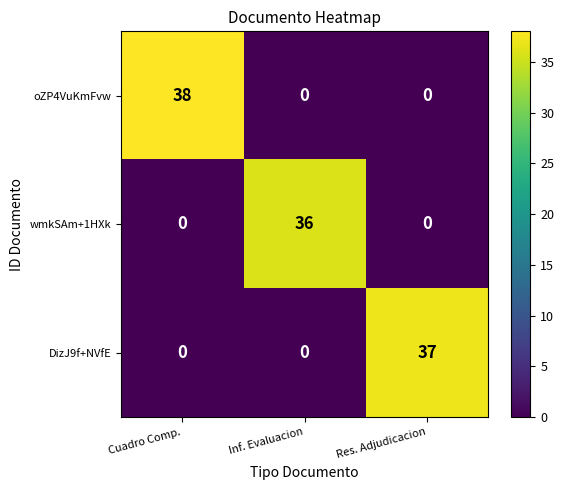

What is the difference between the highest and lowest values at Cuadro Comp.?

38